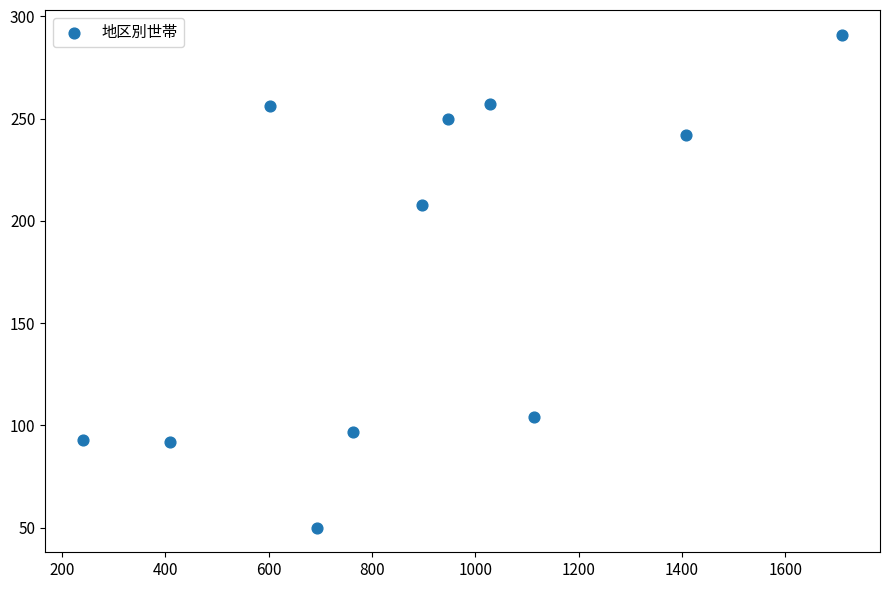

What is the range of Y values (max minus min)?

241